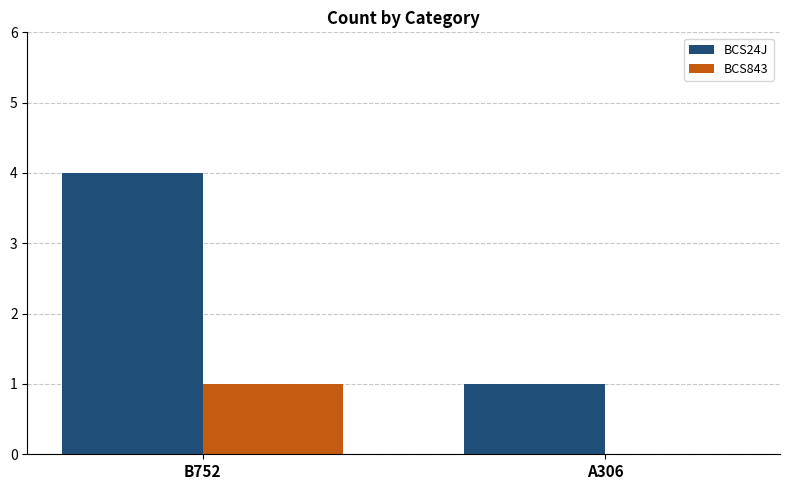

Are the bars grouped side by side (vs. stacked)?

Yes